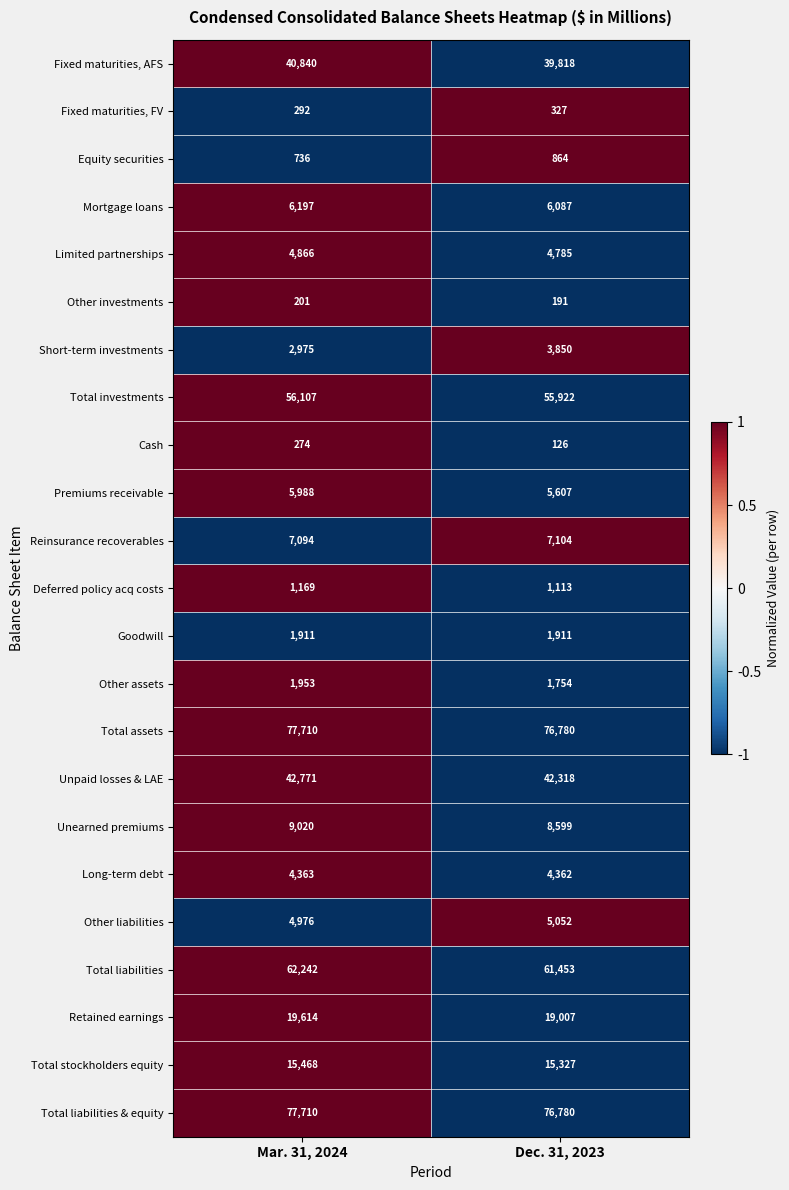

At which label is Unearned premiums closest to 8809?

Dec. 31, 2023